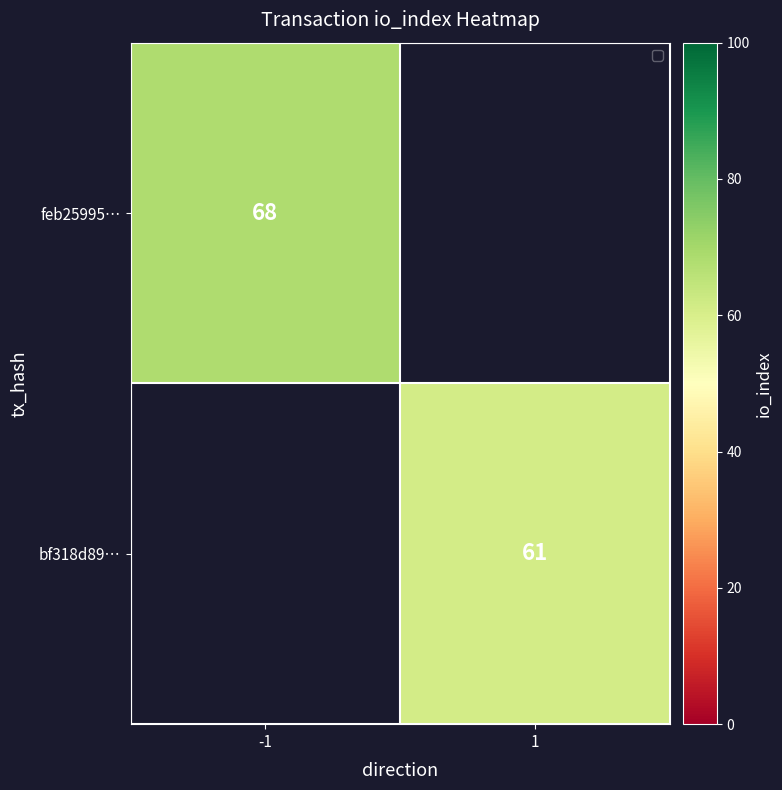

Which category has the lowest value across all series?

1